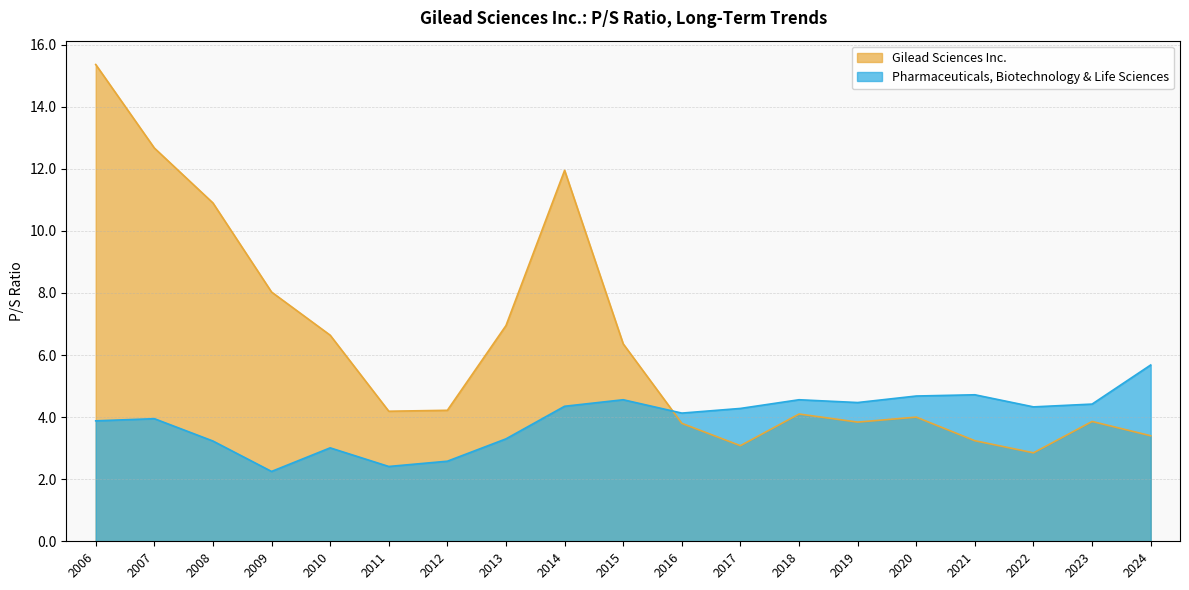

List the series in order of their overall mean, lowest first.

Pharmaceuticals, Biotechnology & Life Sciences, Gilead Sciences Inc.